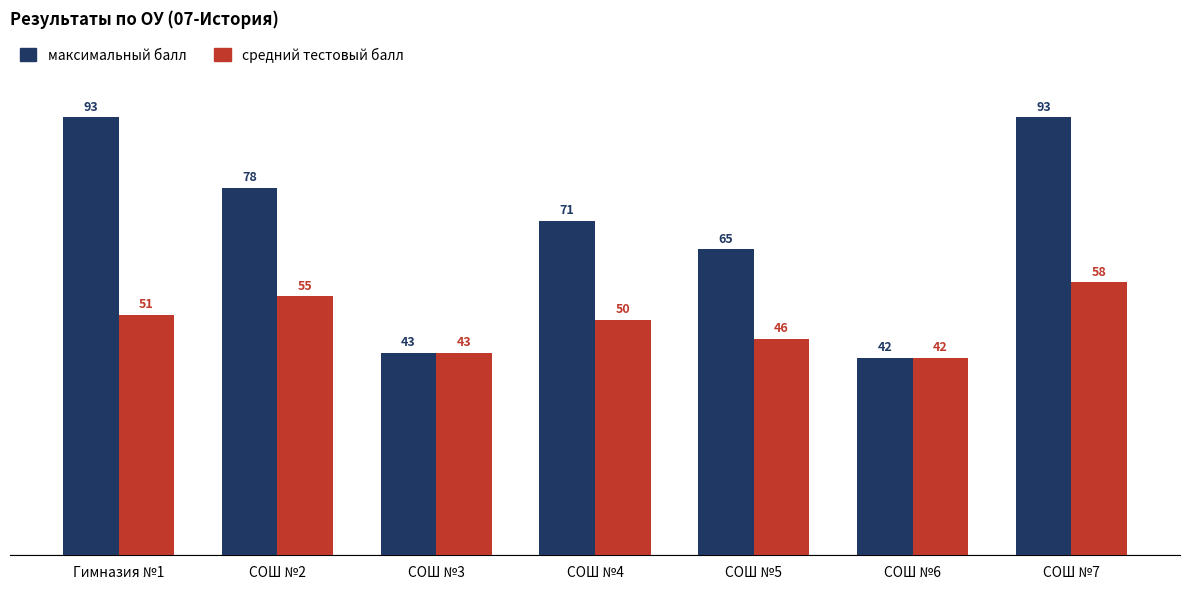

How many values in the максимальный балл series are below 71?

3